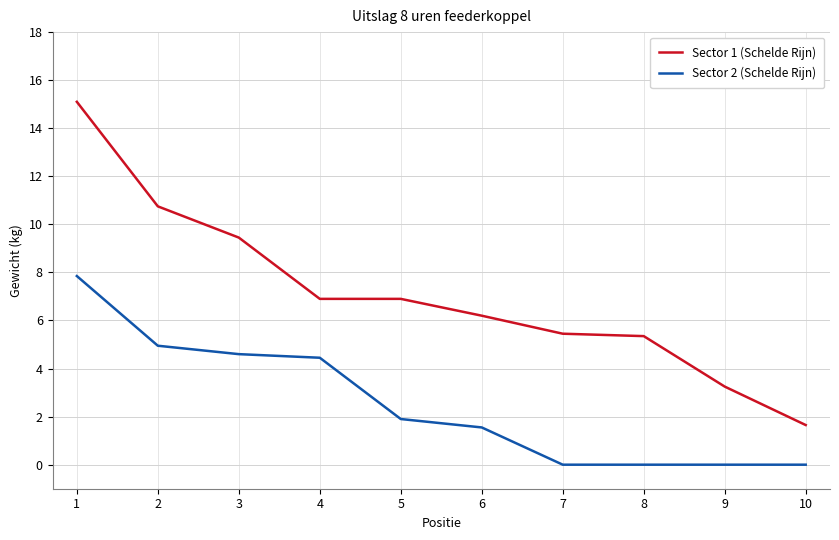

Where does the Sector 2 (Schelde Rijn) series first go above 1?

1